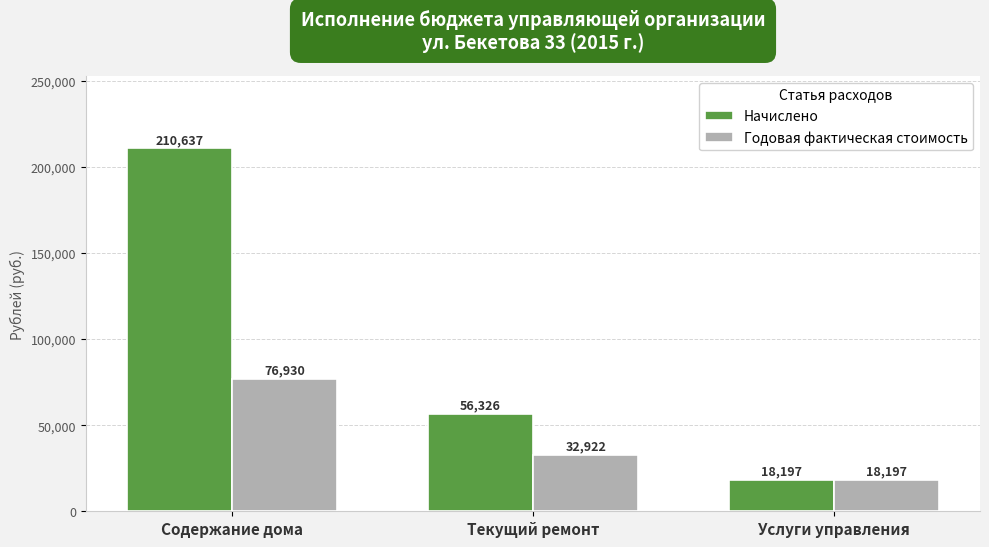

What is the difference between the maximum and second lowest values in the Начислено series?

154311.1